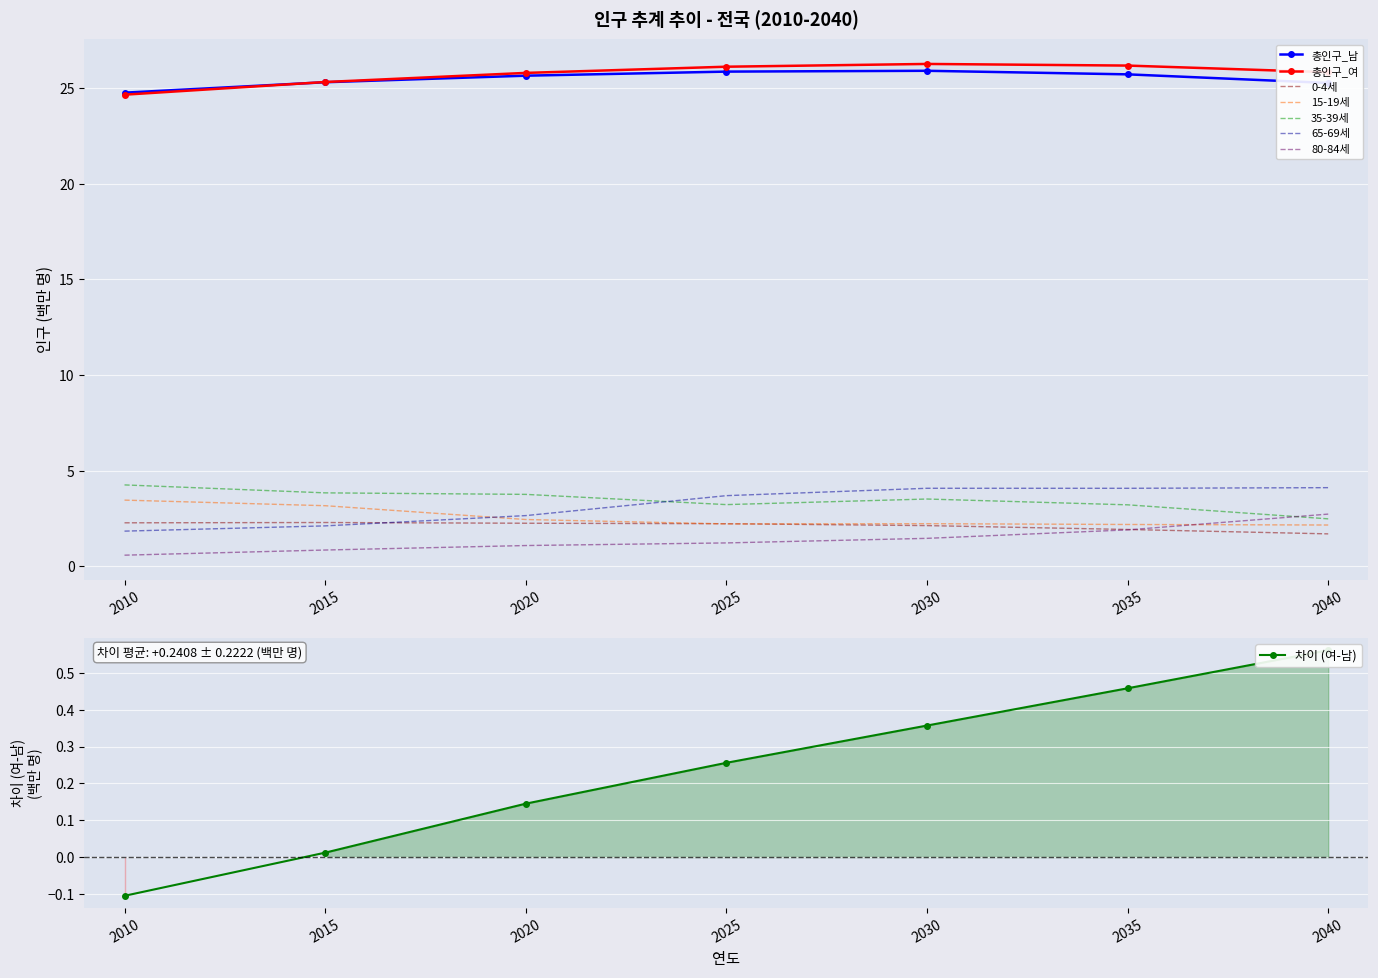

Where do 총인구_여 and 총인구_남 first cross each other?

2010 and 2015